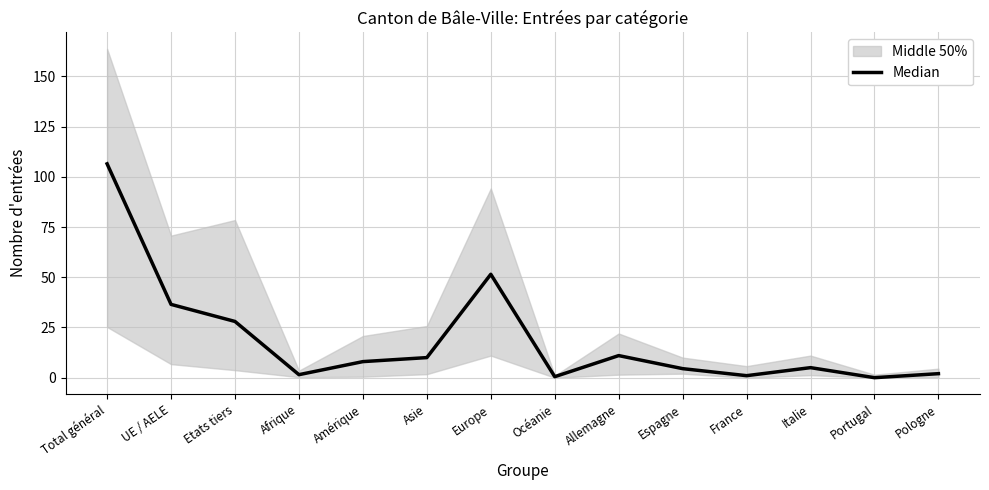

How many interior local peaks (higher than both neighbors) does the data have?

3